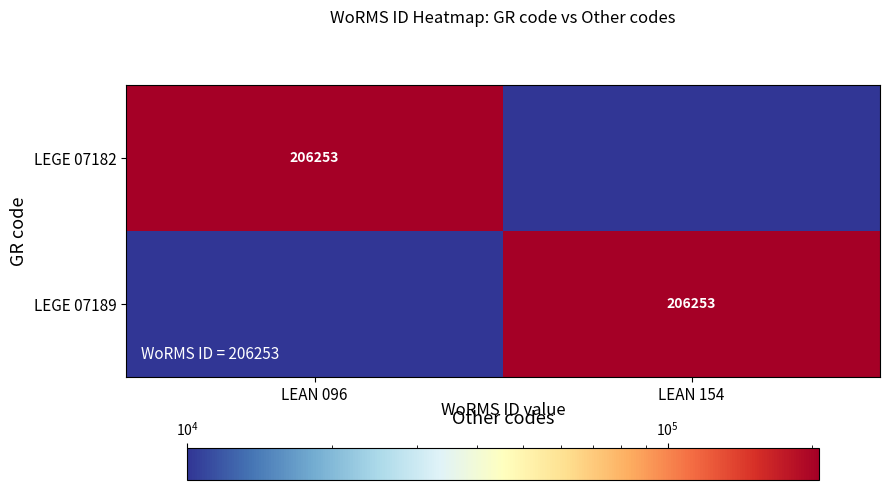

The LEGE 07182 series shows 206253.0 at LEAN 096. True or false?

True